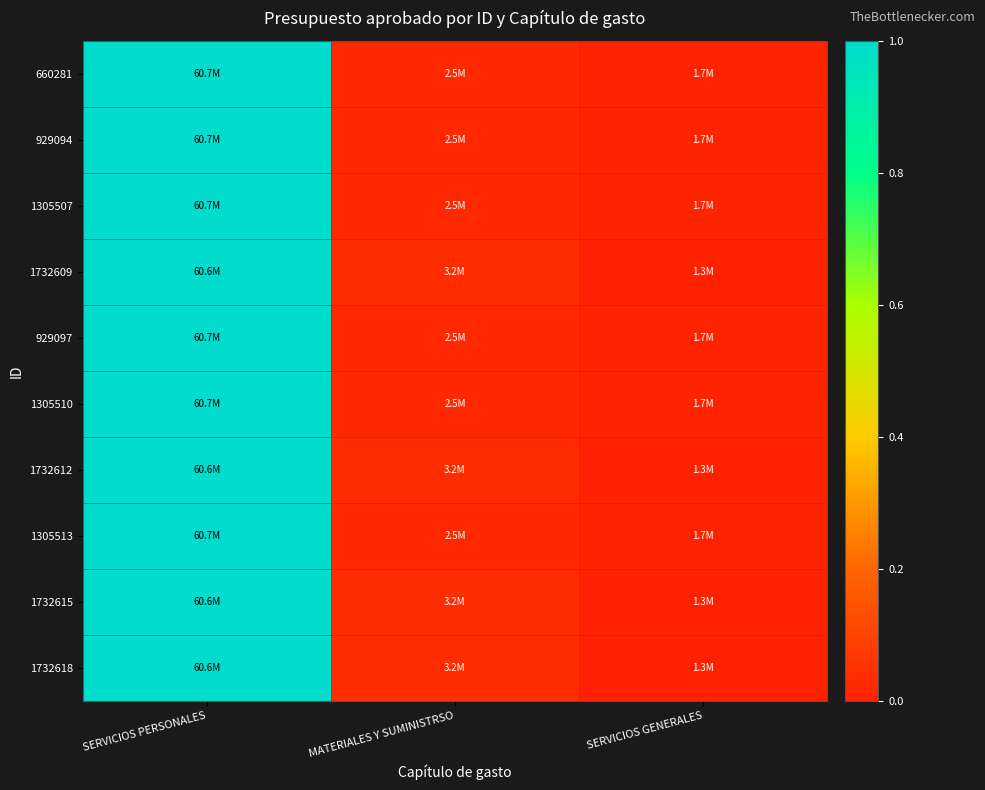

Reading right to left, transcribe all the data shown in this chart.

660281: SERVICIOS GENERALES=0.0	MATERIALES Y SUMINISTRSO=0.0	SERVICIOS PERSONALES=1.0
929094: SERVICIOS GENERALES=0.0	MATERIALES Y SUMINISTRSO=0.0	SERVICIOS PERSONALES=1.0
1305507: SERVICIOS GENERALES=0.0	MATERIALES Y SUMINISTRSO=0.0	SERVICIOS PERSONALES=1.0
1732609: SERVICIOS GENERALES=0.0	MATERIALES Y SUMINISTRSO=0.0	SERVICIOS PERSONALES=1.0
929097: SERVICIOS GENERALES=0.0	MATERIALES Y SUMINISTRSO=0.0	SERVICIOS PERSONALES=1.0
1305510: SERVICIOS GENERALES=0.0	MATERIALES Y SUMINISTRSO=0.0	SERVICIOS PERSONALES=1.0
1732612: SERVICIOS GENERALES=0.0	MATERIALES Y SUMINISTRSO=0.0	SERVICIOS PERSONALES=1.0
1305513: SERVICIOS GENERALES=0.0	MATERIALES Y SUMINISTRSO=0.0	SERVICIOS PERSONALES=1.0
1732615: SERVICIOS GENERALES=0.0	MATERIALES Y SUMINISTRSO=0.0	SERVICIOS PERSONALES=1.0
1732618: SERVICIOS GENERALES=0.0	MATERIALES Y SUMINISTRSO=0.0	SERVICIOS PERSONALES=1.0